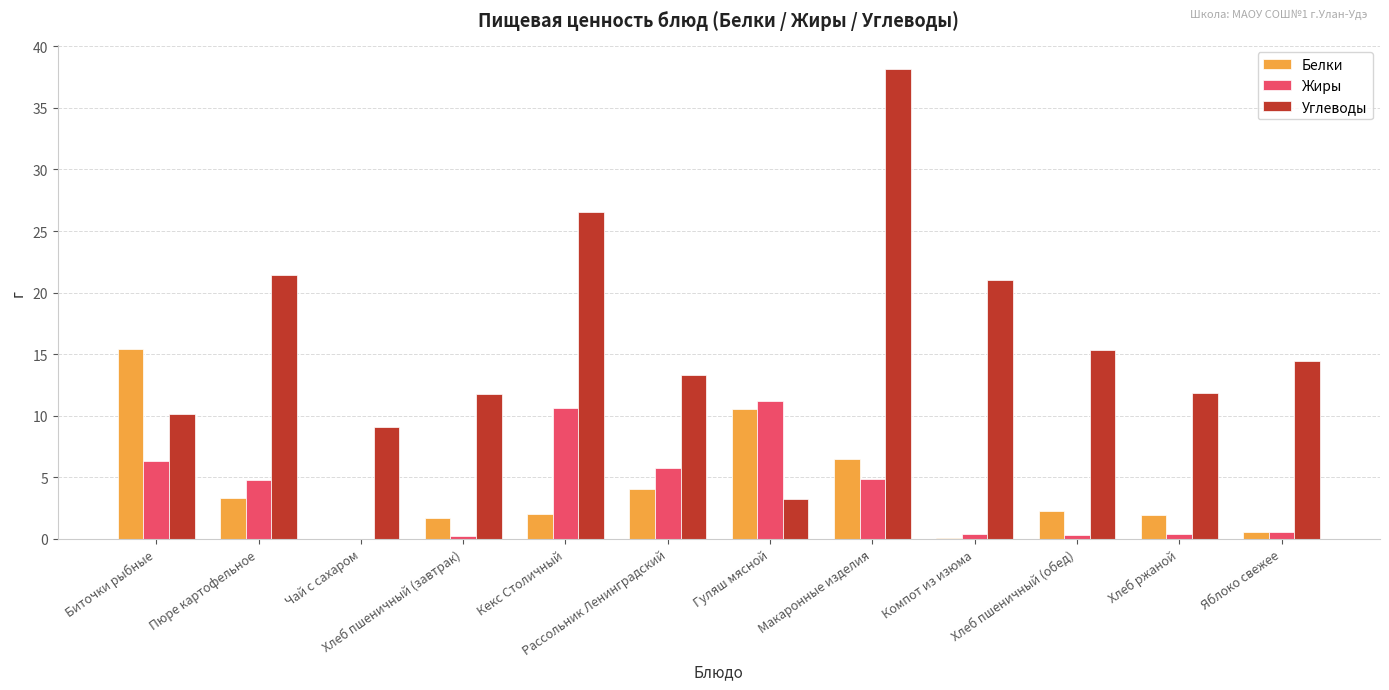

Is it true that Углеводы equals 5.4 at Гуляш мясной?

False